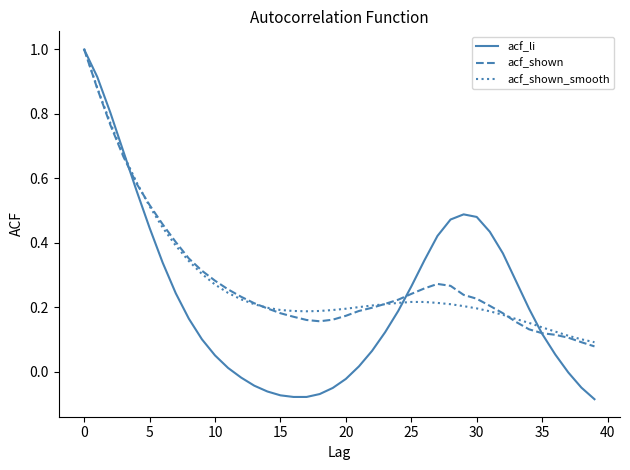

In acf_shown_smooth, how many points are lower than both neighbors (excluding endpoints)?

1